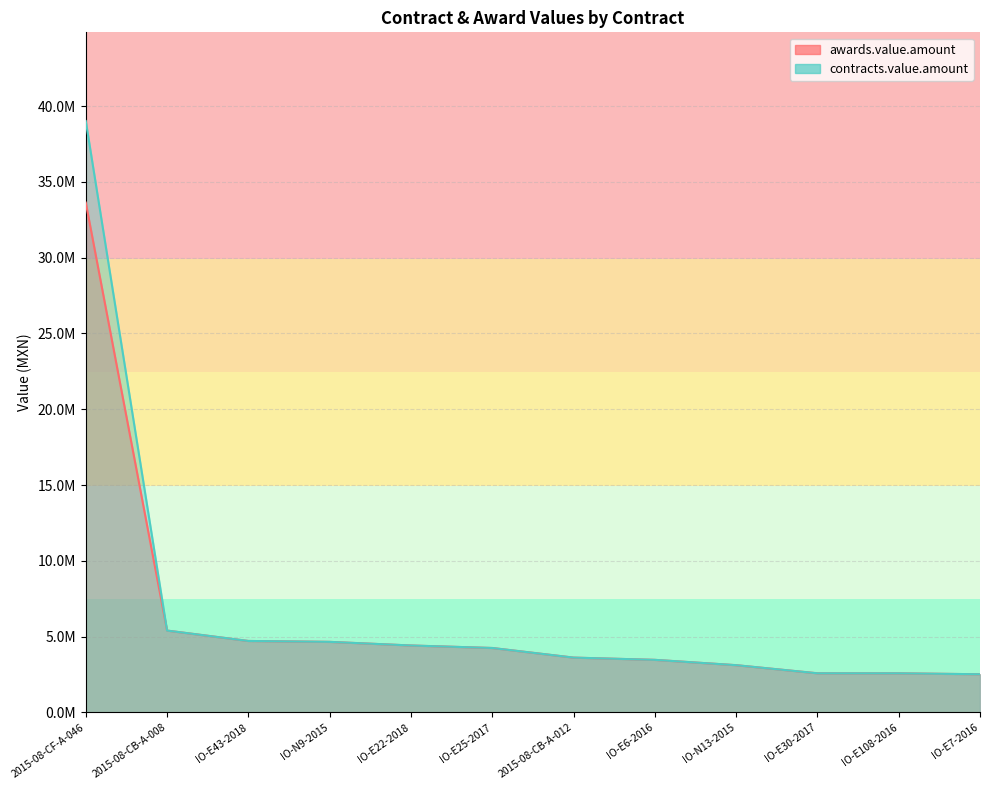

The value of contracts.value.amount at IO-E108-2016 is 933223.3. True or false?

False